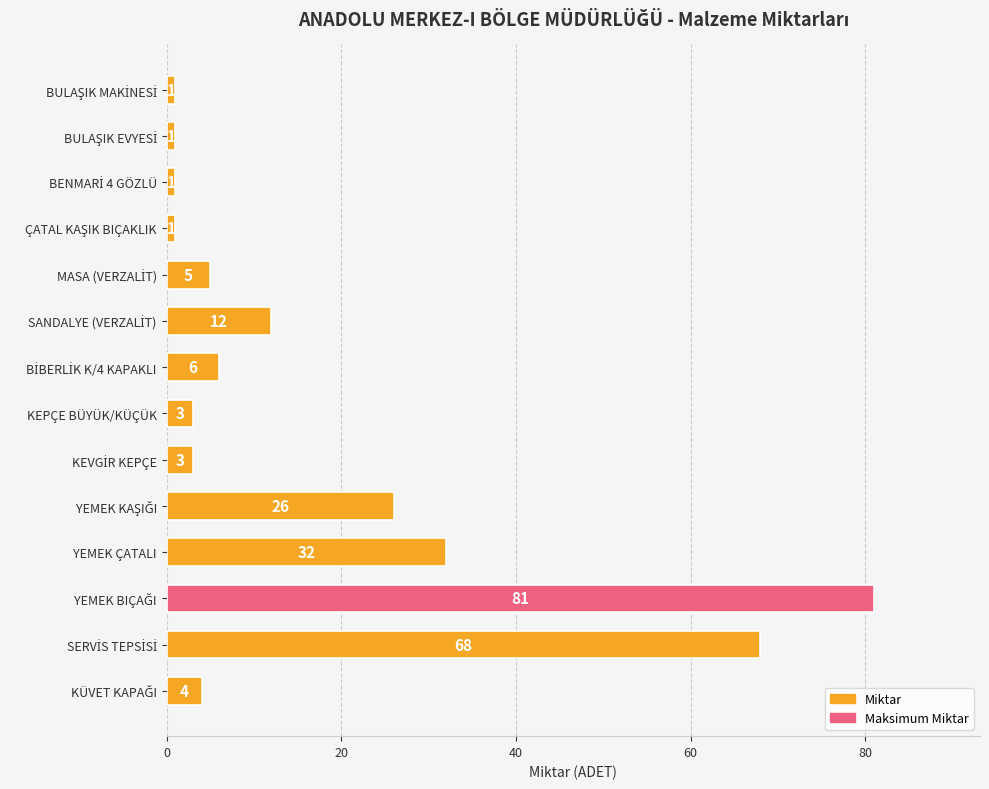

Reading bottom to top, extract all data points from this chart.

4	68	81	32	26	3	3	6	12	5	1	1	1	1